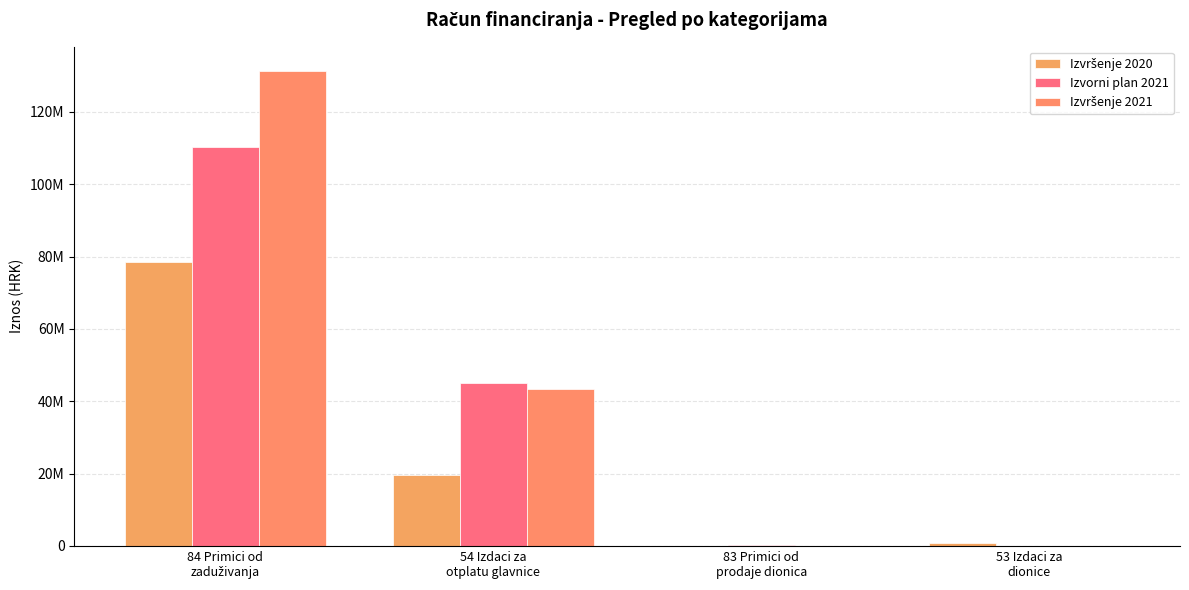

Are the bars grouped side by side (vs. stacked)?

Yes